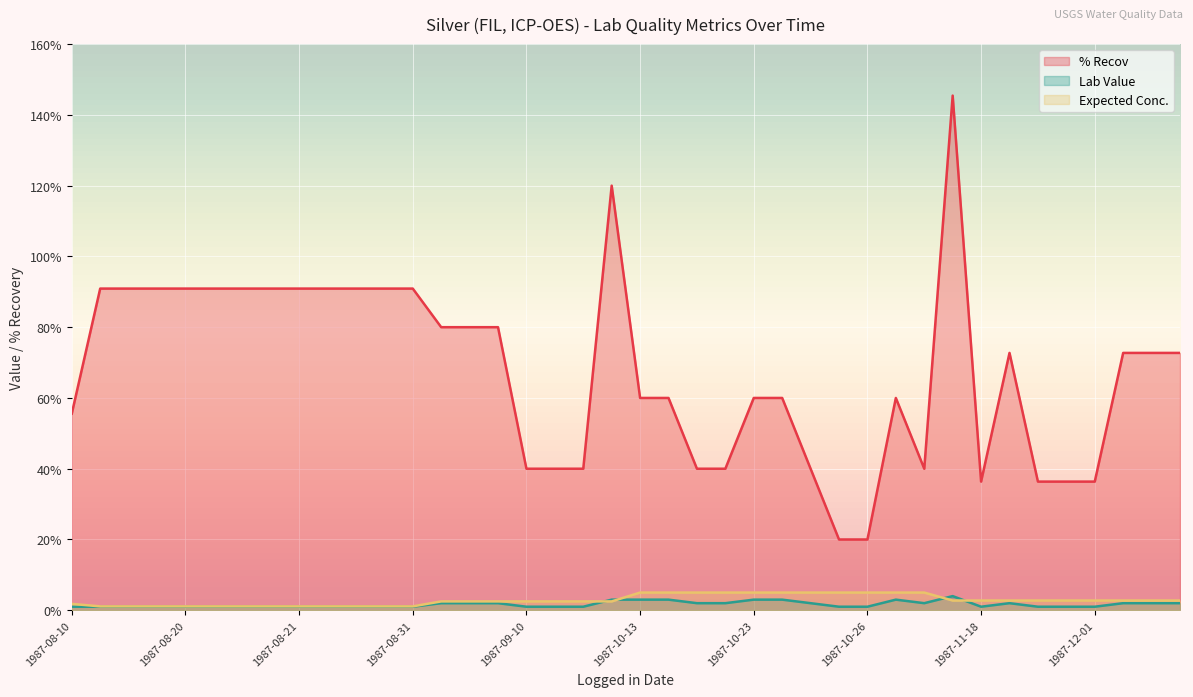

Which series has the largest range (max minus min)?

% Recov